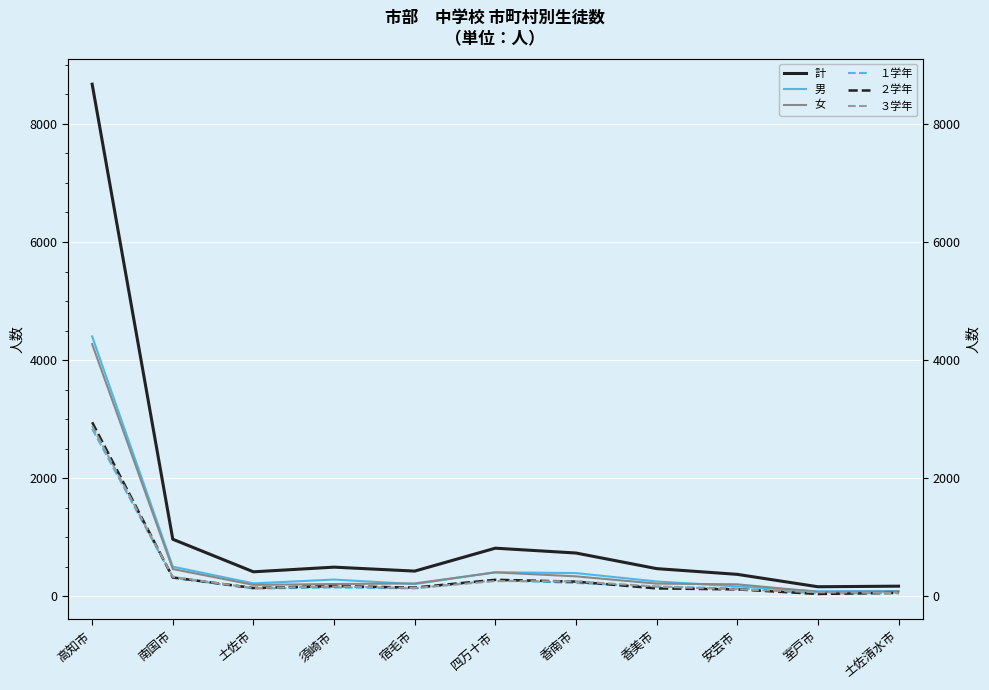

Where is the first local minimum for 男?

土佐市